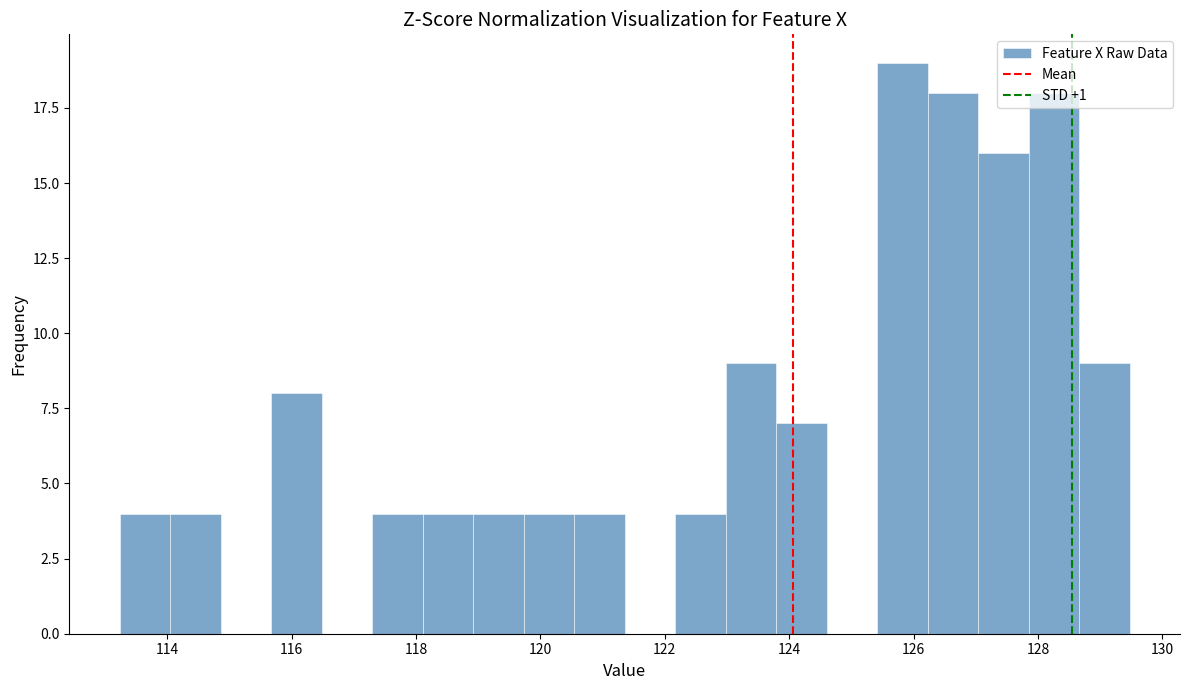

Over which range of the x-axis is the bar tallest?

125.4 to 126.2